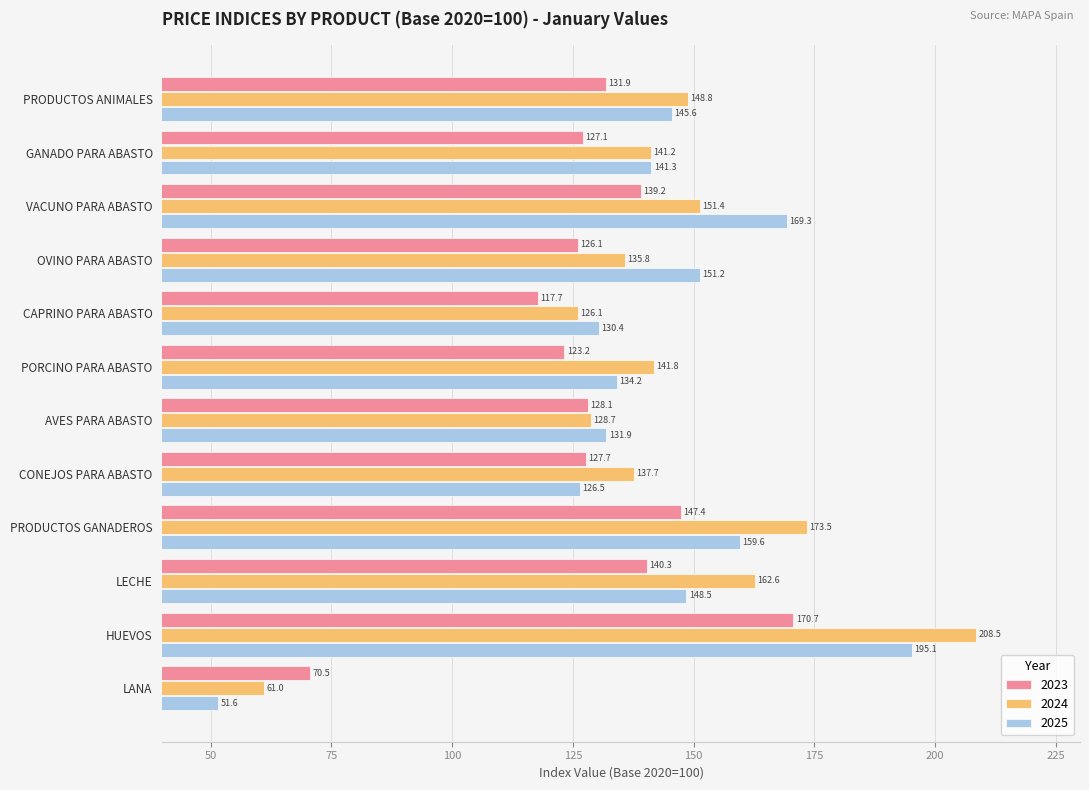

What is the total value across all series at LECHE?

451.4